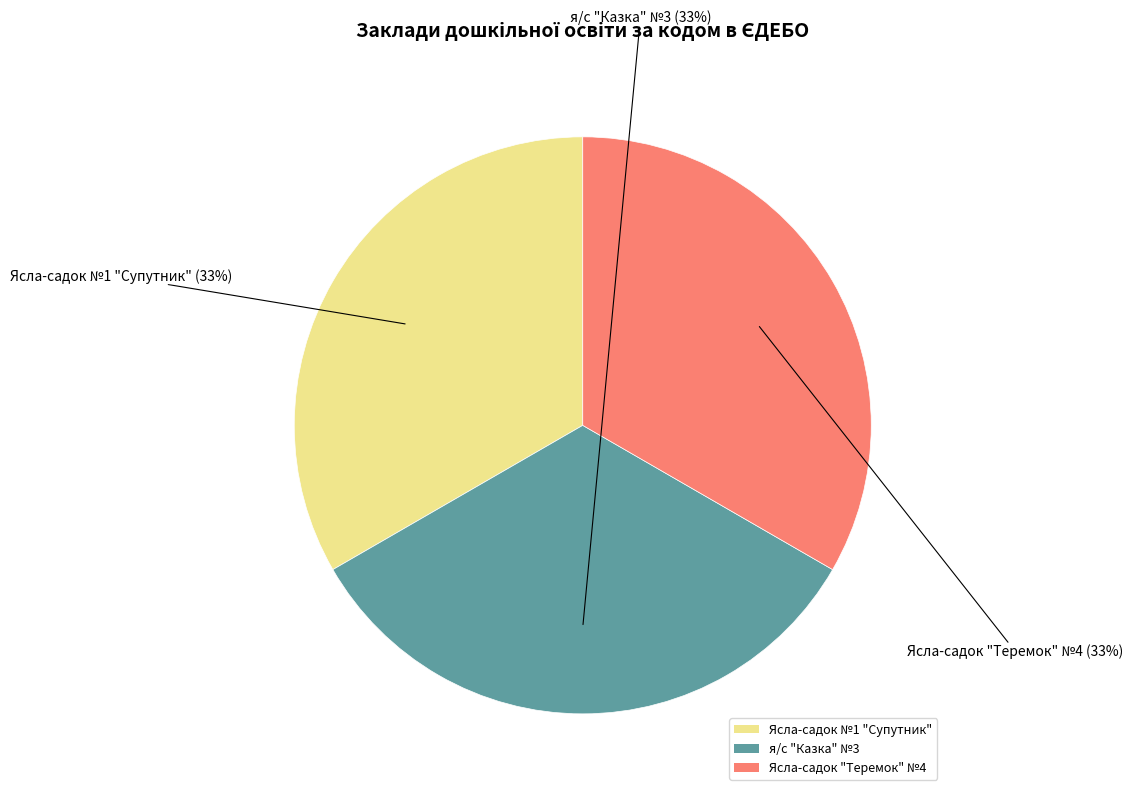

Is the sum of Ясла-садок №1 "Супутник" and Ясла-садок "Теремок" №4 greater than half?

Yes